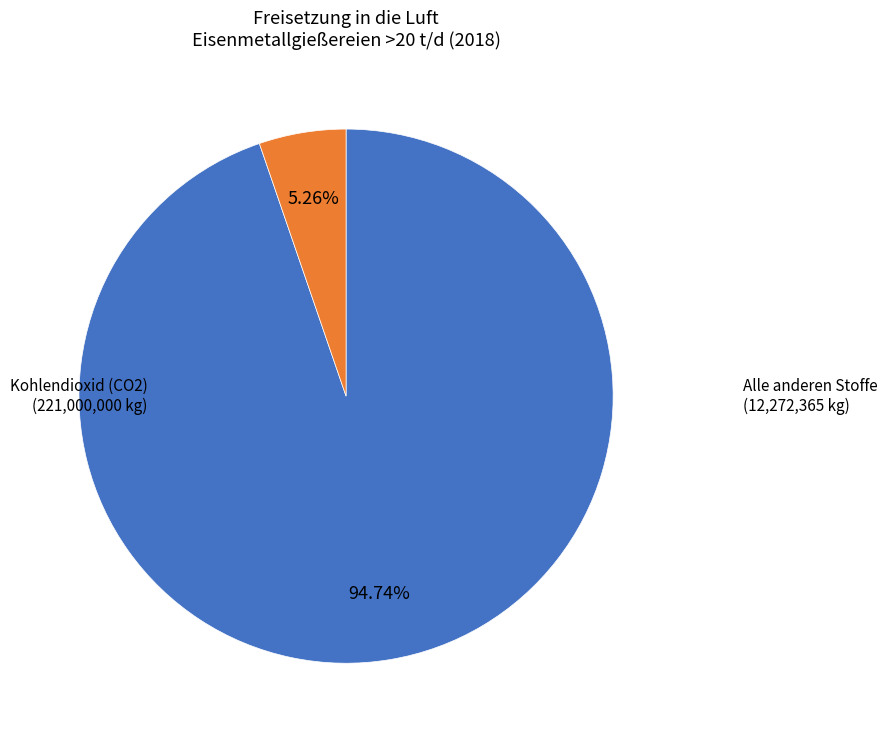

Is there any slice that represents more than half of the pie?

Yes